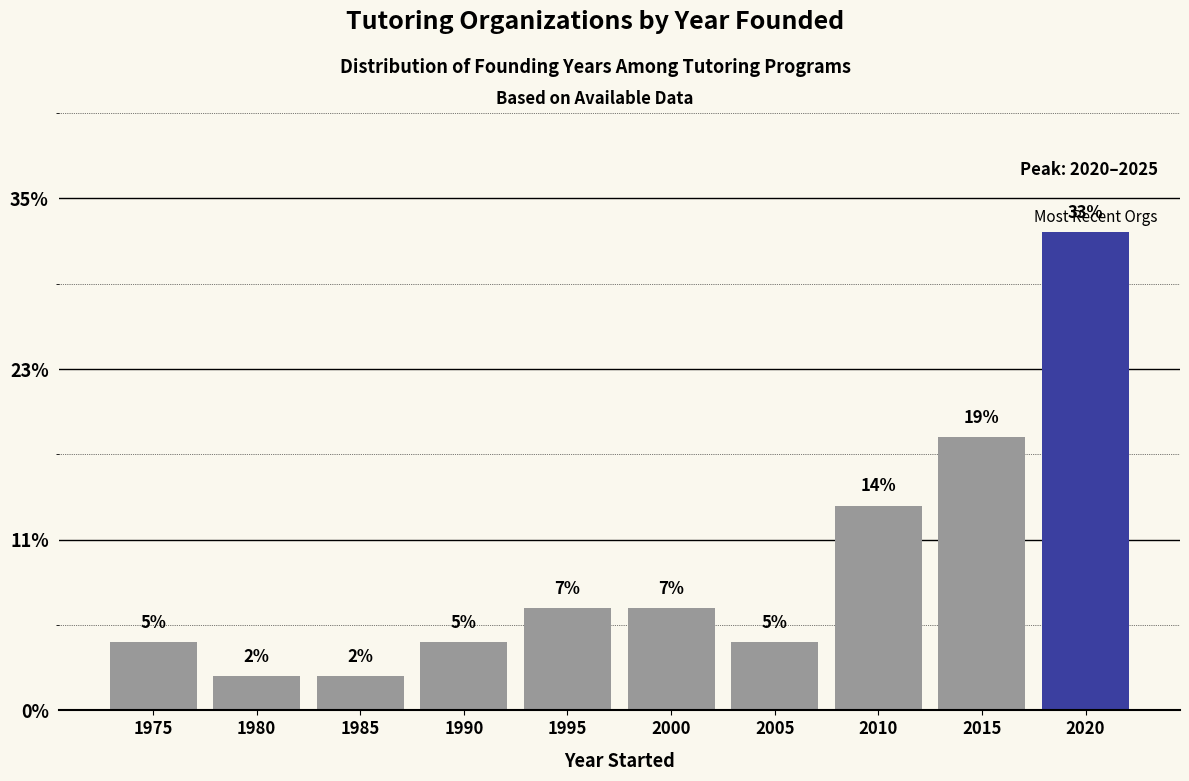

Does the chart contain any negative values?

No